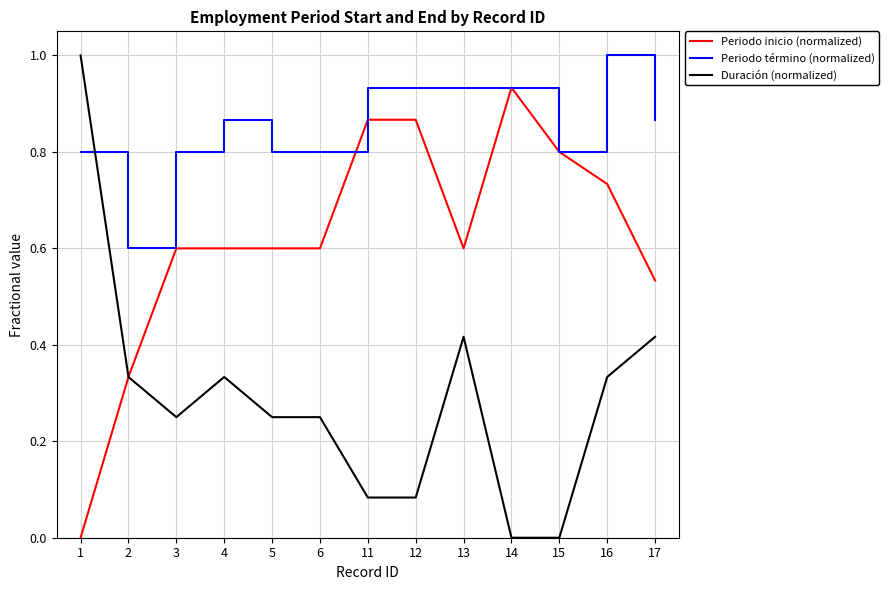

At which label does Periodo término (normalized) reach its peak?

16